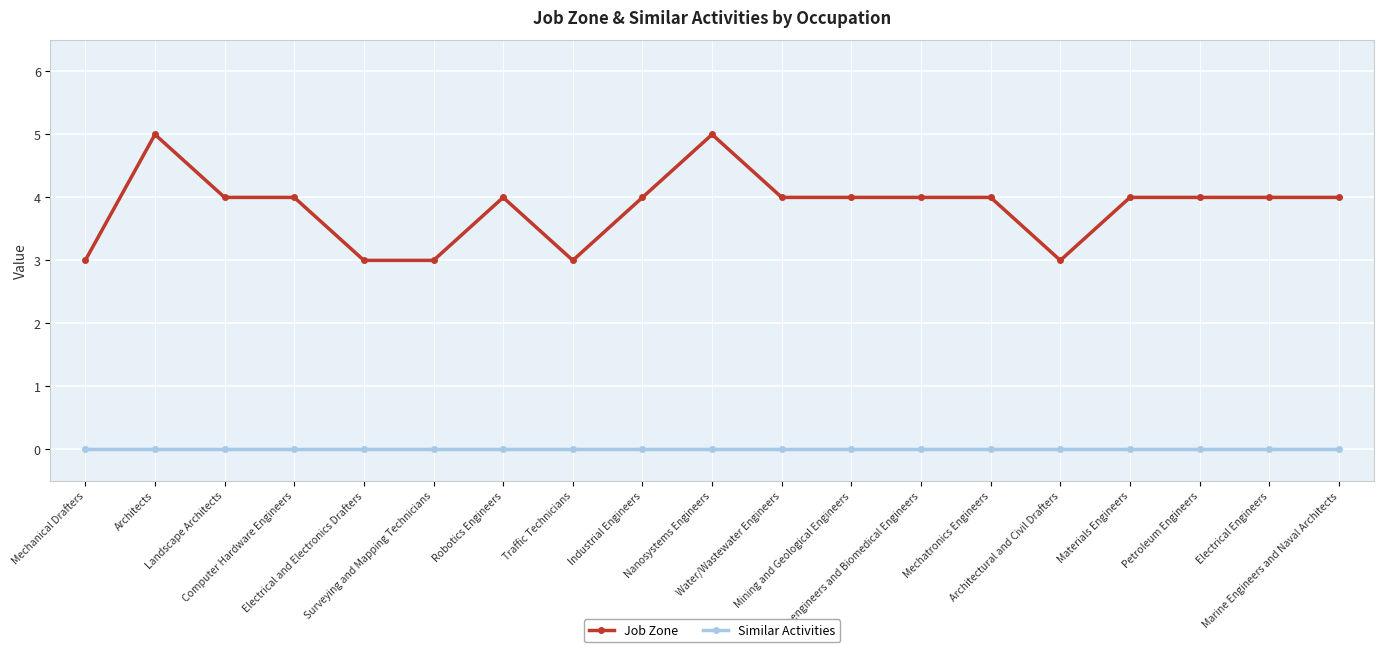

The value of Job Zone at Electrical Engineers is 2. True or false?

False